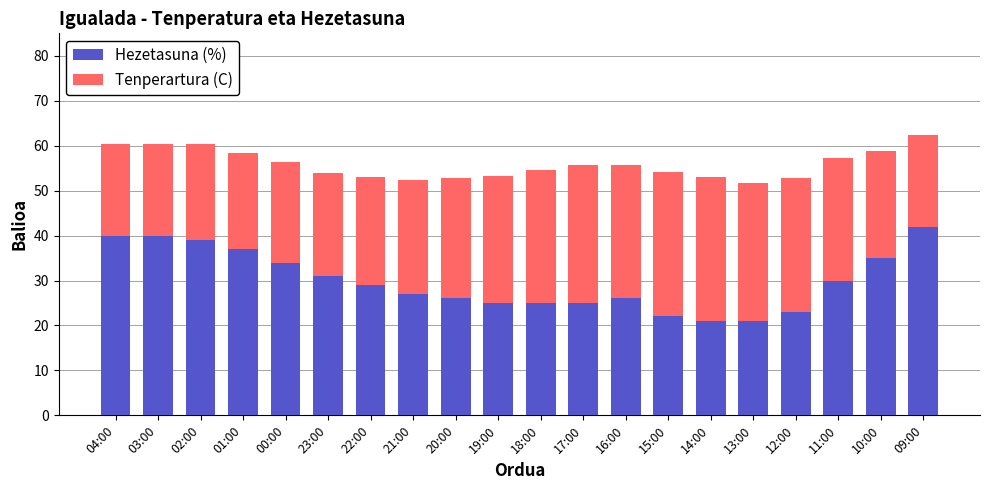

At which label does Hezetasuna (%) reach its peak?

09:00